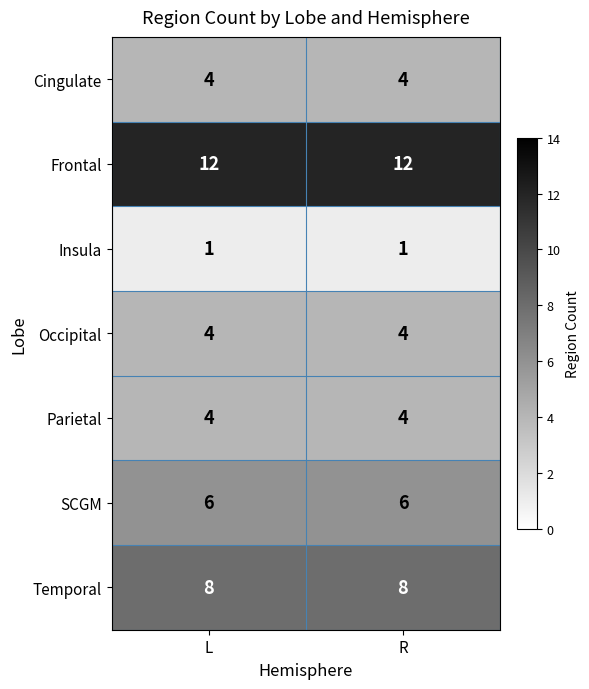

True or false: SCGM has a value of 8 at L.

False